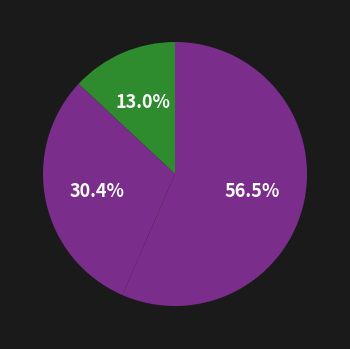

To the nearest percent, what is the average slice percentage?

33%